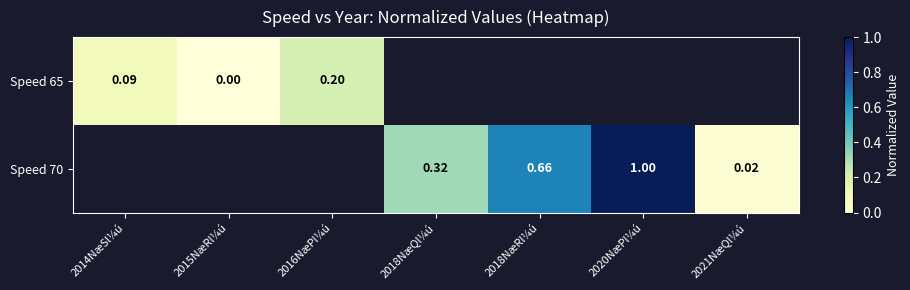

Is the value of Speed 65 at 2014NæSl¼ú greater than the value of Speed 70 at 2018NæRl¼ú?

No